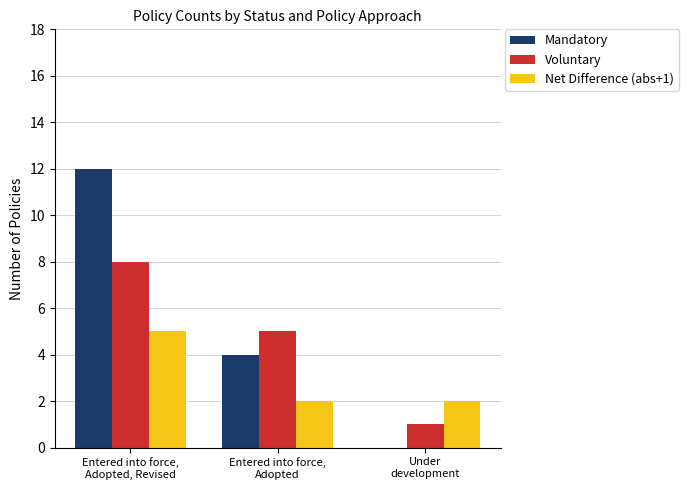

What is the greatest value displayed?

12